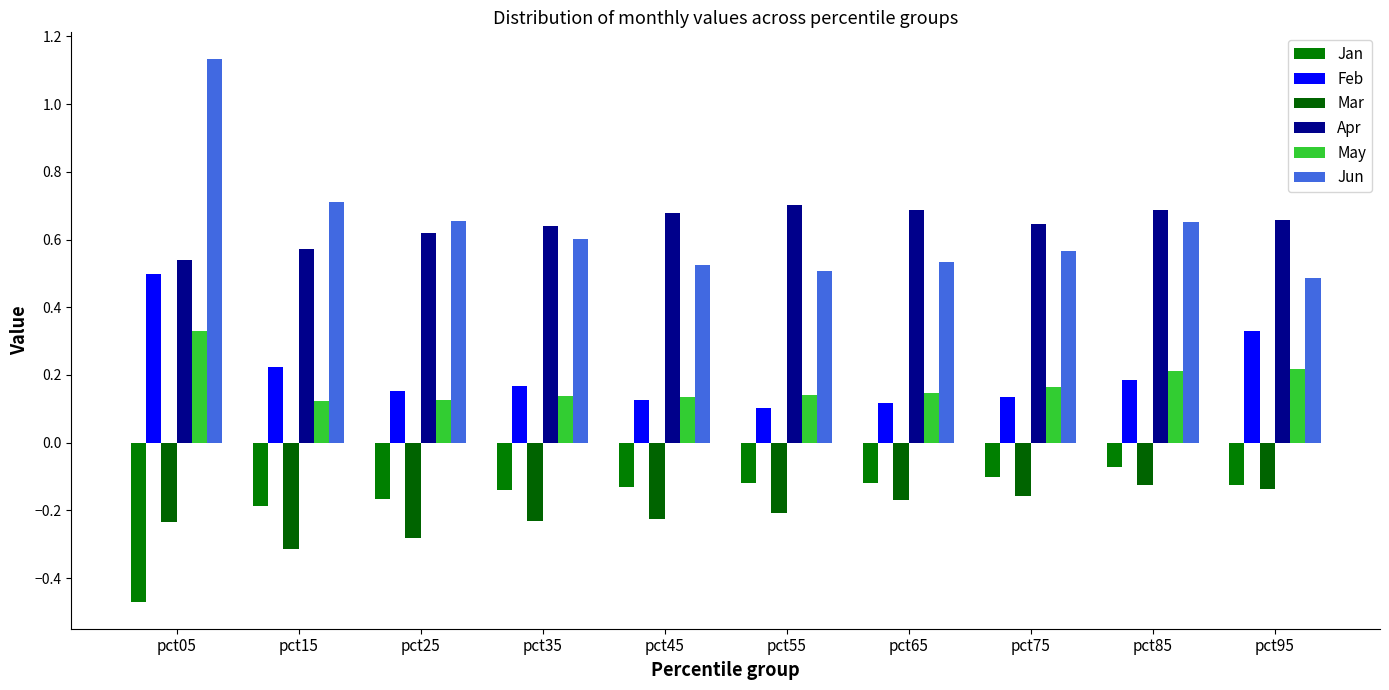

Is it true that Apr equals 0.2 at pct45?

False